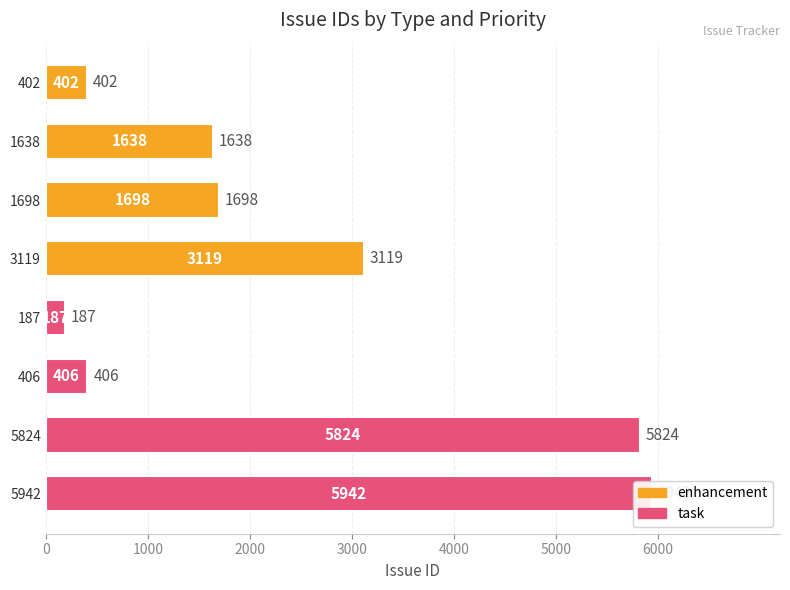

Does the chart contain stacked bars?

No